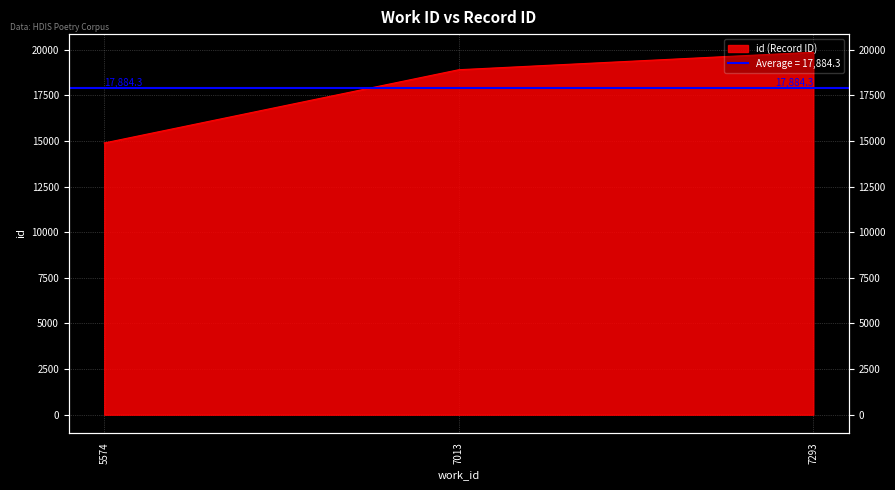

Where is the data nearest to the value 17375?

7013